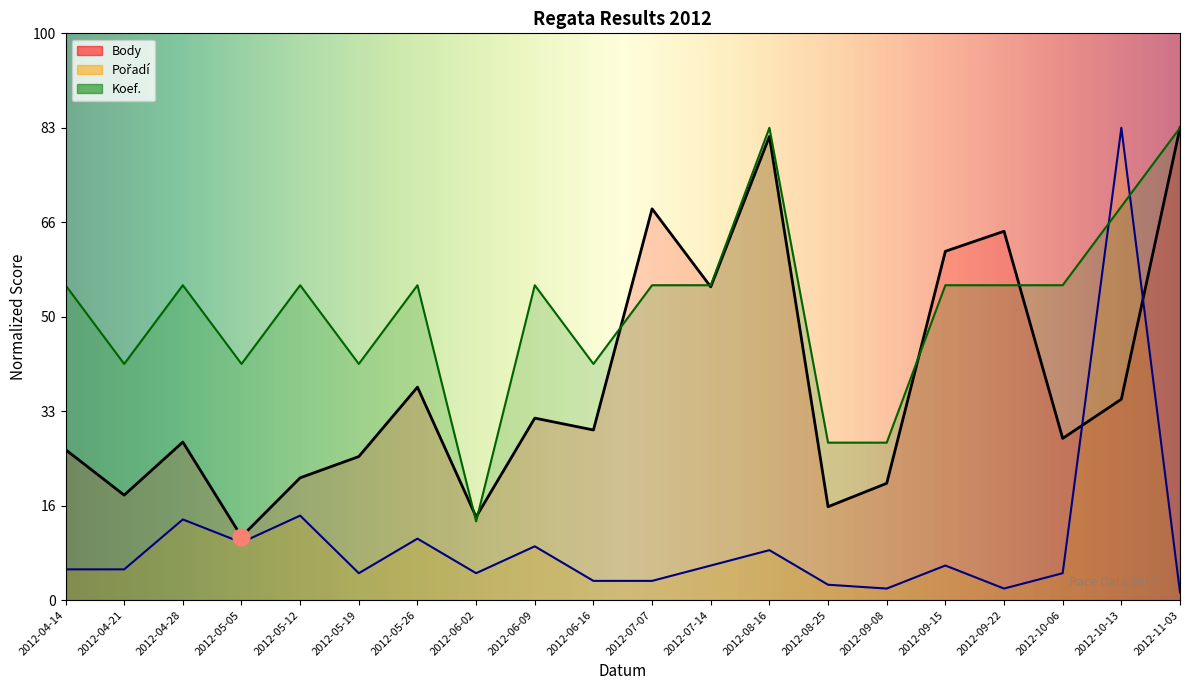

Reading left to right, list all the values displayed in this chart.

Body: 1592.7	1111.3	1672.9	671.6	1294.6	1519.4	2254.4	880.5	1926.5	1800.7	4142.2	3316.2	4907.9	988.5	1236.1	3692.6	3904.5	1711.6	2126.6	5000.0
Pořadí: 325.2	325.2	853.7	609.8	894.3	284.6	650.4	284.6	569.1	203.3	203.3	365.9	528.5	162.6	122.0	365.9	122.0	284.6	5000.0	81.3
Koef.: 3333.3	2500.0	3333.3	2500.0	3333.3	2500.0	3333.3	833.3	3333.3	2500.0	3333.3	3333.3	5000.0	1666.7	1666.7	3333.3	3333.3	3333.3	4166.7	5000.0